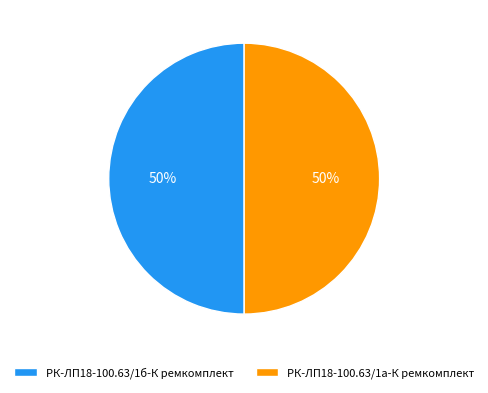

Is the sum of РК-ЛП18-100.63/1а-К ремкомплект and РК-ЛП18-100.63/1б-К ремкомплект greater than half?

Yes